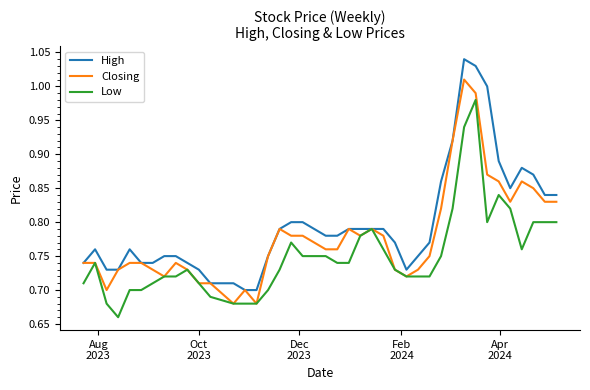

Does the chart display data point markers on the line(s)?

No